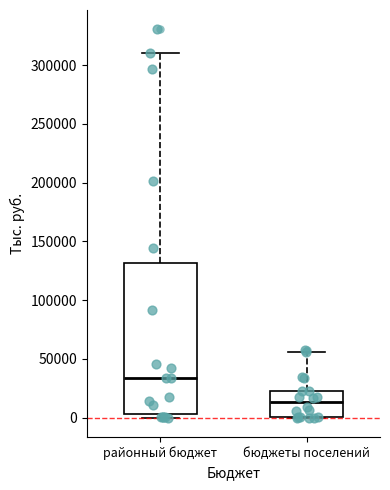

Which box is the tallest, from its lower edge to its upper edge?

районный бюджет